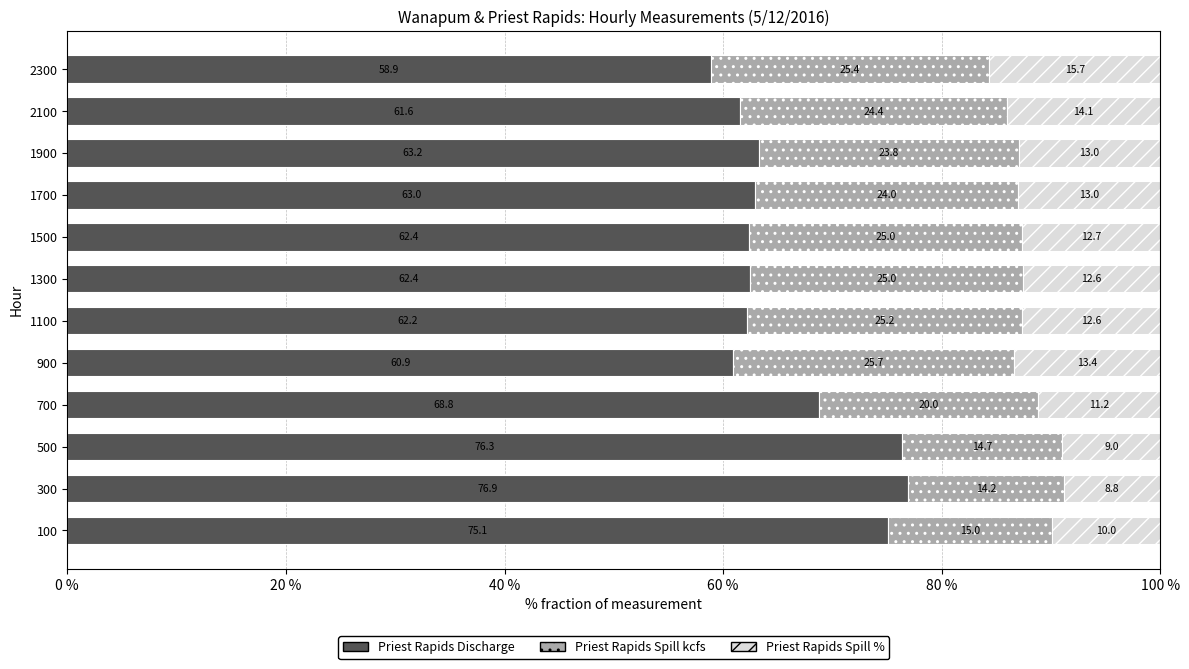

What is the total value across all series at 900?

100.0